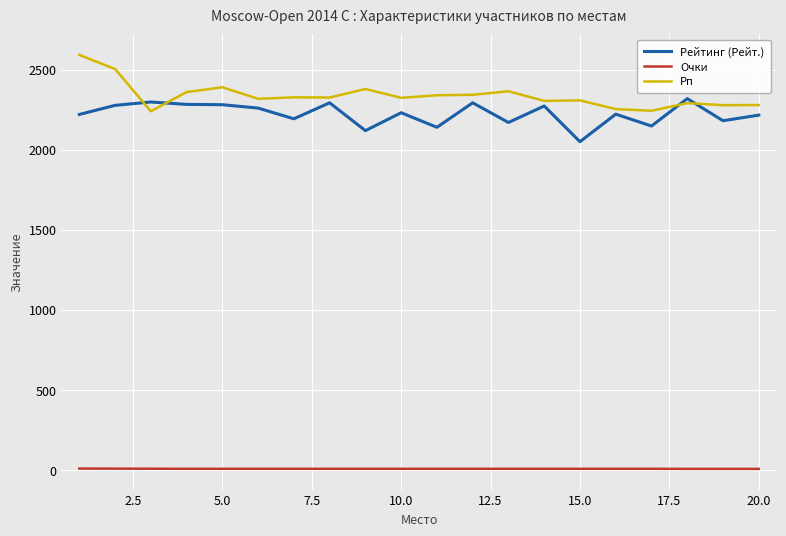

How many values in the Очки series are below 7?

3